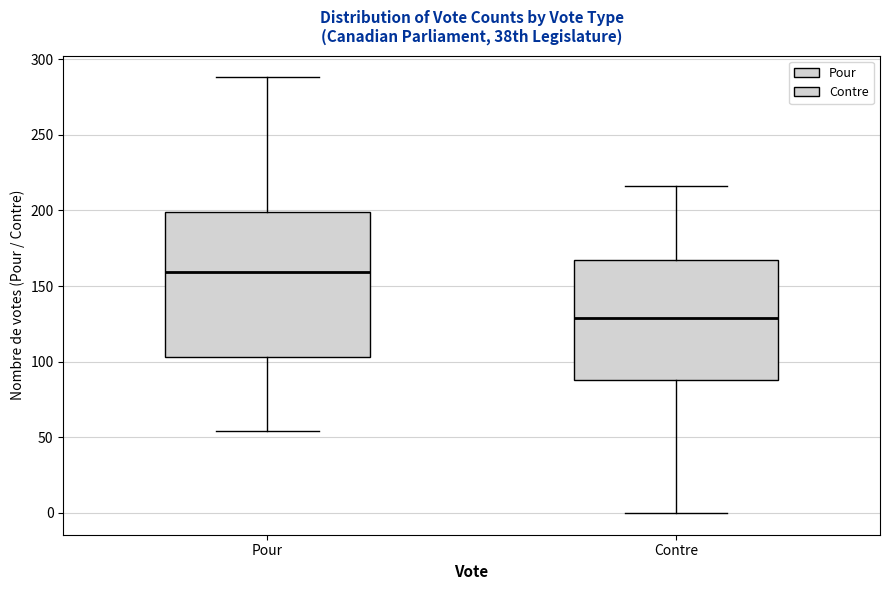

Reading left to right, transcribe this box plot: for each box, give where its median line is, the range the box spans, and where its two whiskers end, as read against the y-axis. The values are not printed on the chart, so give them approximately, as read against the axis.

Pour: median 160, box 105 to 200, whiskers 55 to 290
Contre: median 130, box 90 to 170, whiskers 0 to 215